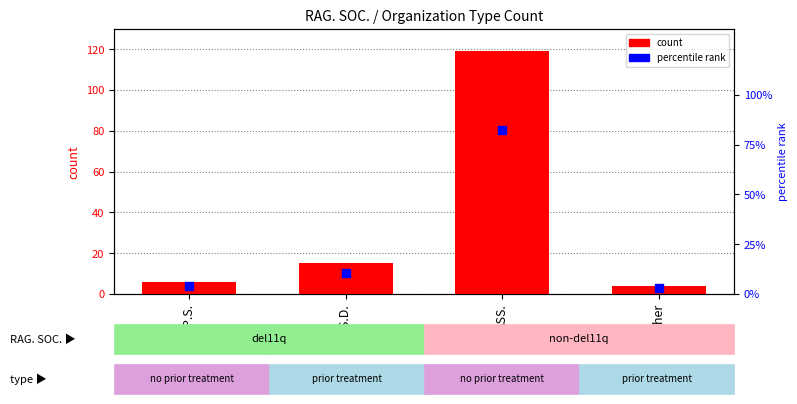

Which series reaches the maximum Y coordinate?

count